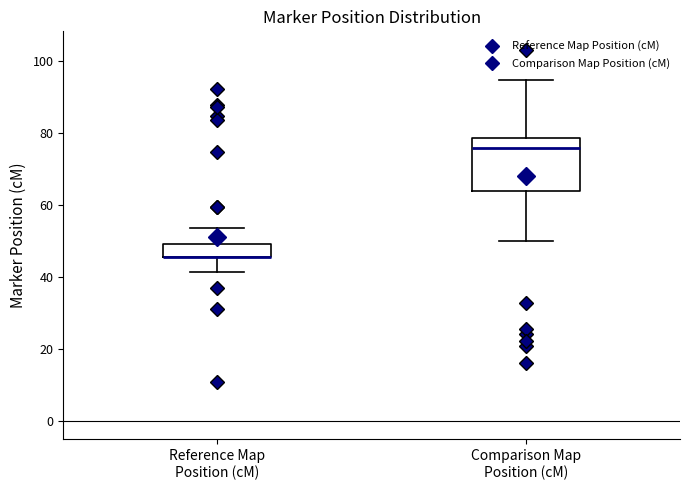

Reading left to right, read every box against the y-axis: the position of its median line, the range the box covers, and the ends of its whiskers. The values are not printed on the chart, so give them approximately, as read against the axis.

Reference Map Position (cM): median 46 (drawn on the box's lower edge), box 46 to 50, whiskers 42 to 54
Comparison Map Position (cM): median 76, box 64 to 78, whiskers 50 to 94